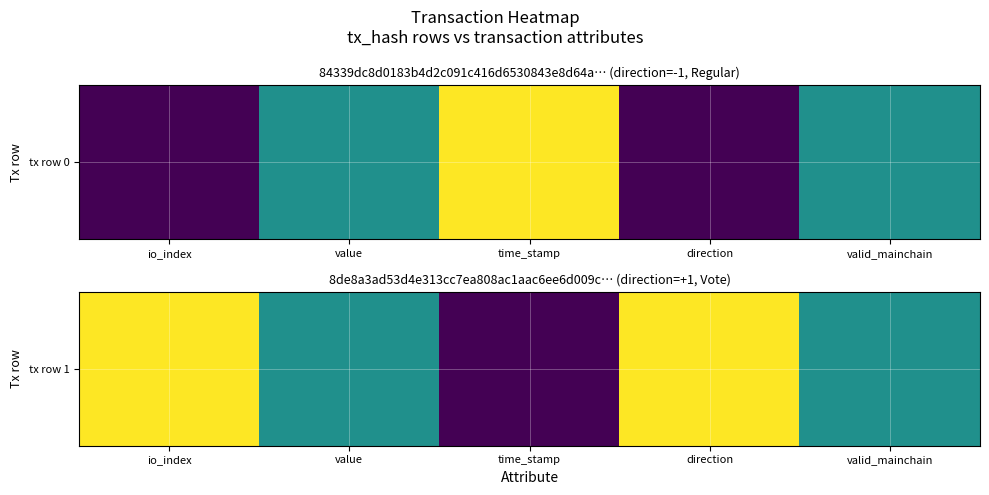

What is the difference between the maximum and minimum values?

1.0